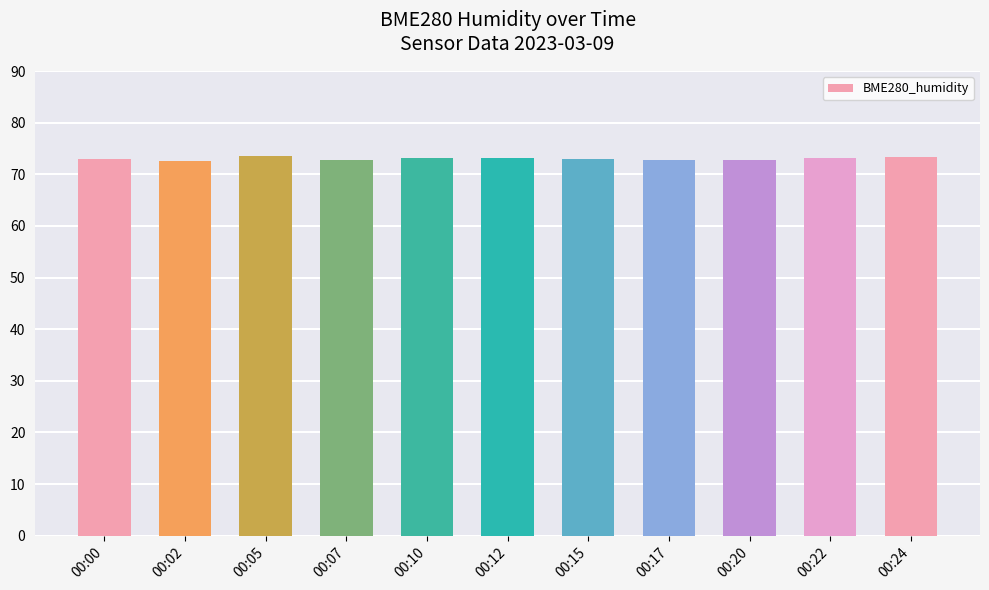

What is the minimum value shown in the chart?

72.6